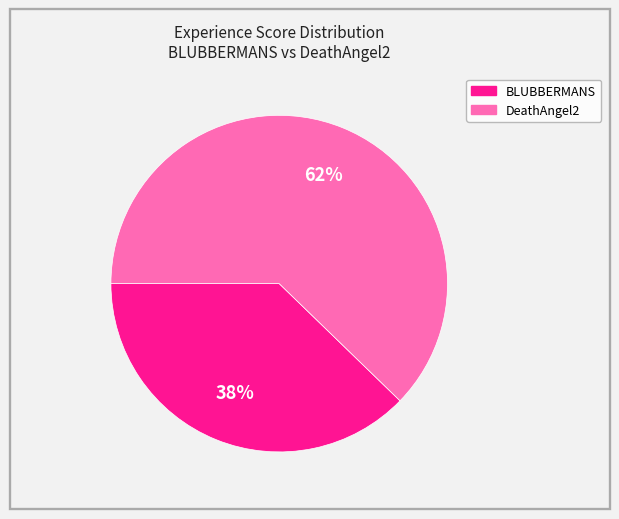

Count the number of slices in the pie.

2